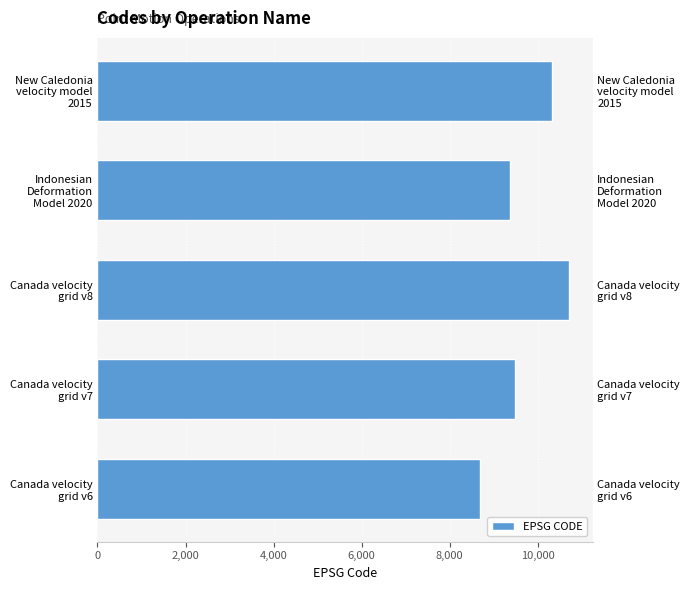

What position from the left is Canada velocity grid v8?

3